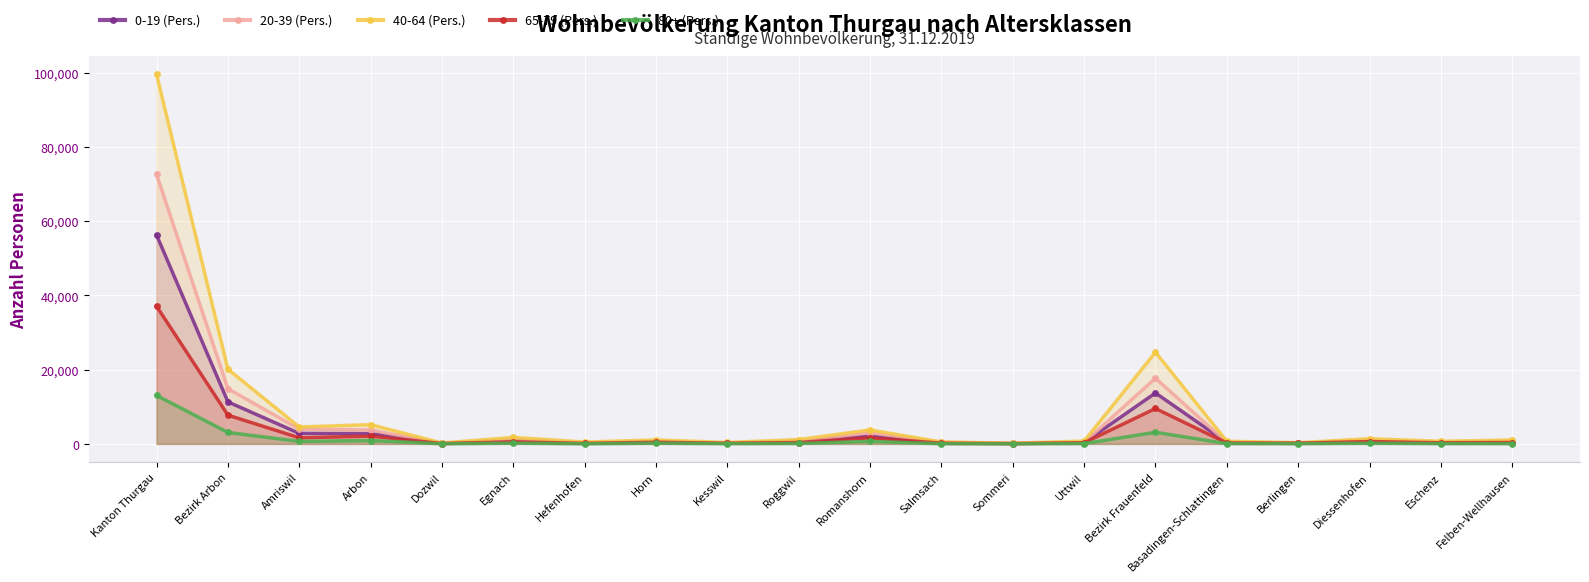

What is the total value across all series at Amriswil?

13745